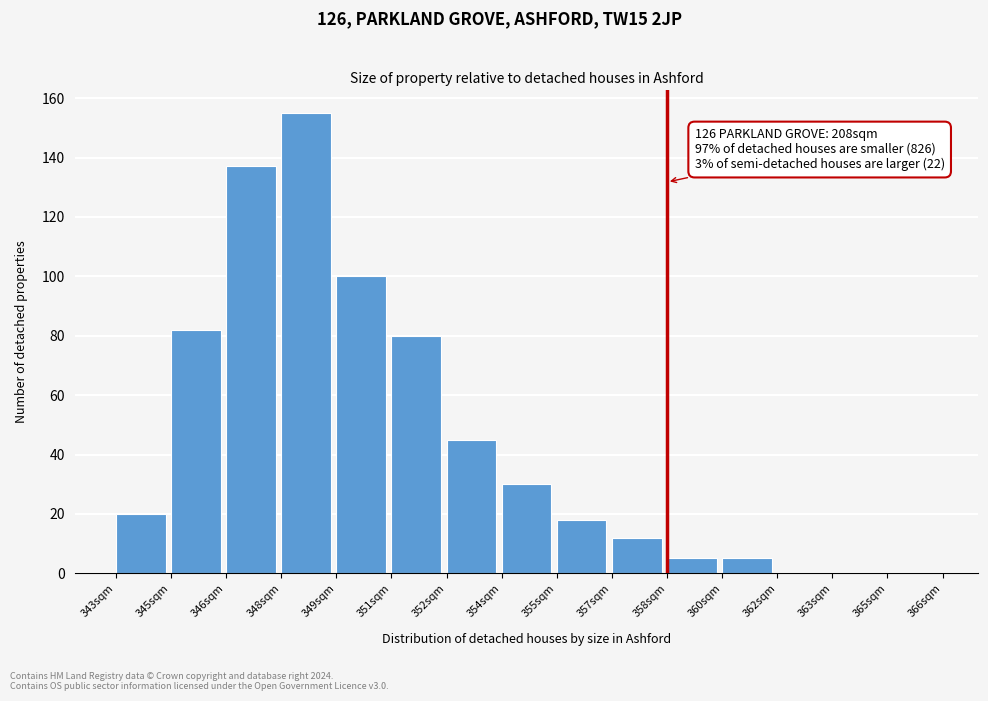

Reading left to right, transcribe all the data shown in this chart.

343sqm=20	345sqm=82	346sqm=137	348sqm=155	349sqm=100	351sqm=80	352sqm=45	354sqm=30	355sqm=18	357sqm=12	358sqm=5	360sqm=5	362sqm=0	363sqm=0	365sqm=0